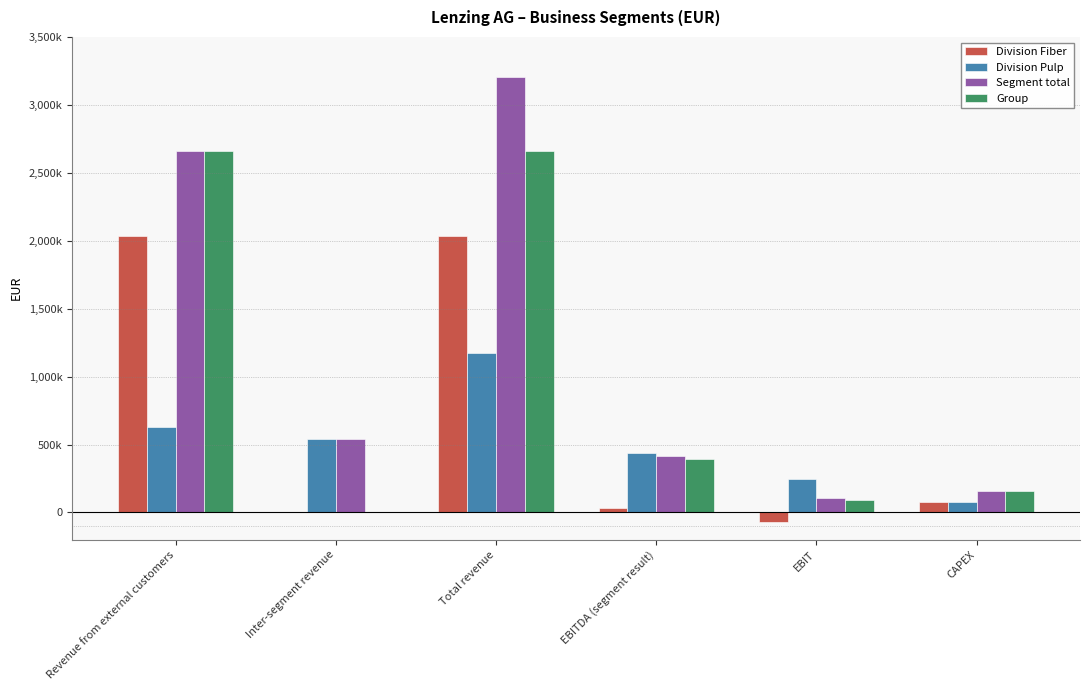

Reading left to right, list all the values displayed in this chart.

Division Fiber: 2033002	469	2033471	32838	-68692	78977
Division Pulp: 627557	543558	1171115	436277	243696	75984
Segment total: 2663898	544028	3207926	416619	109696	156235
Group: 2663898	0	2663898	395426	88503	156335